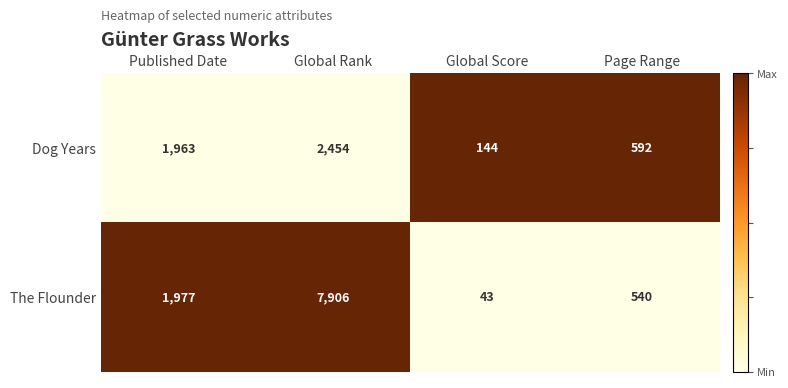

Where is The Flounder nearest to the value 3974?

Published Date